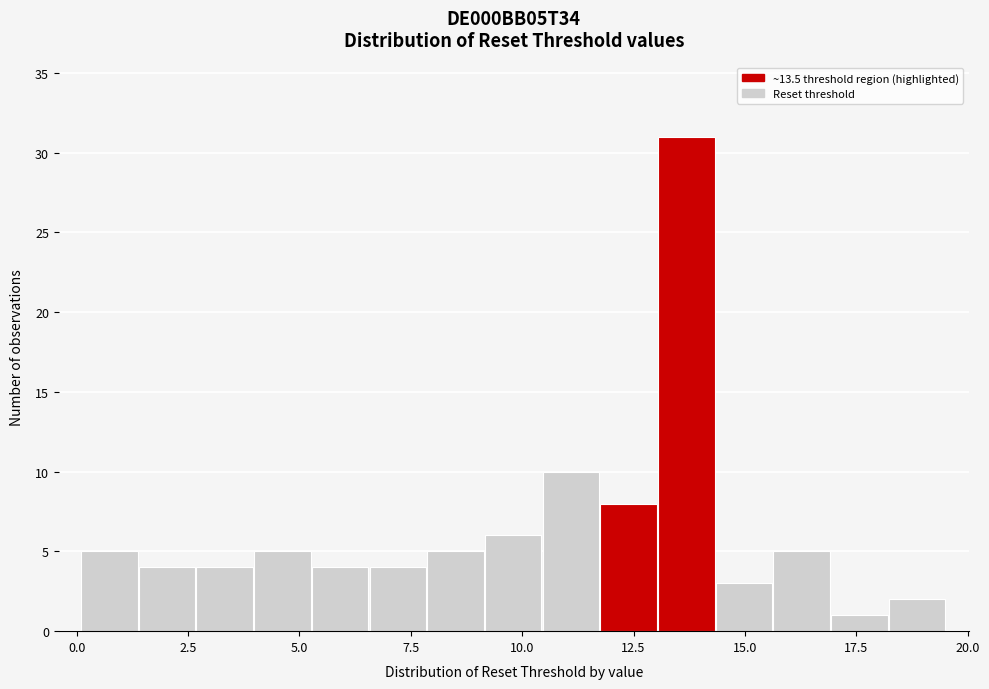

Read against the x-axis, roughly where is the centre of the tallest bar?

13.5